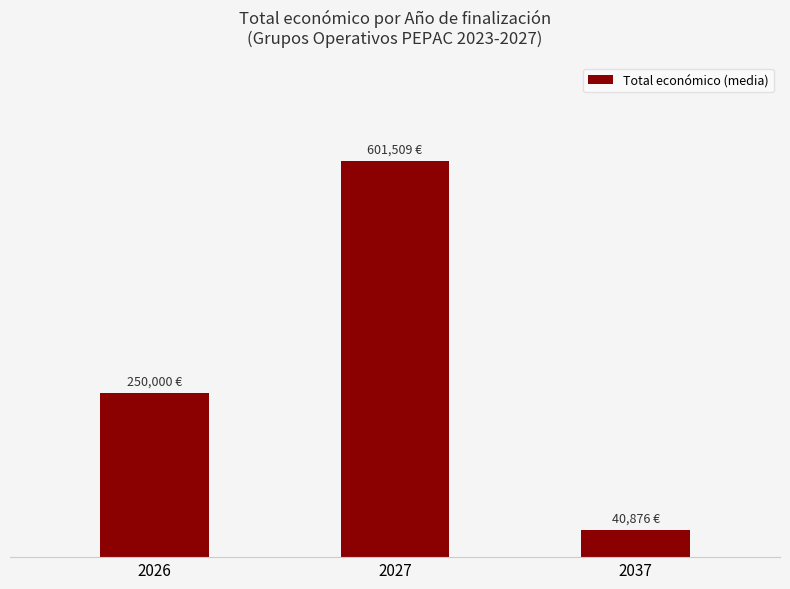

Are the bars horizontal?

No